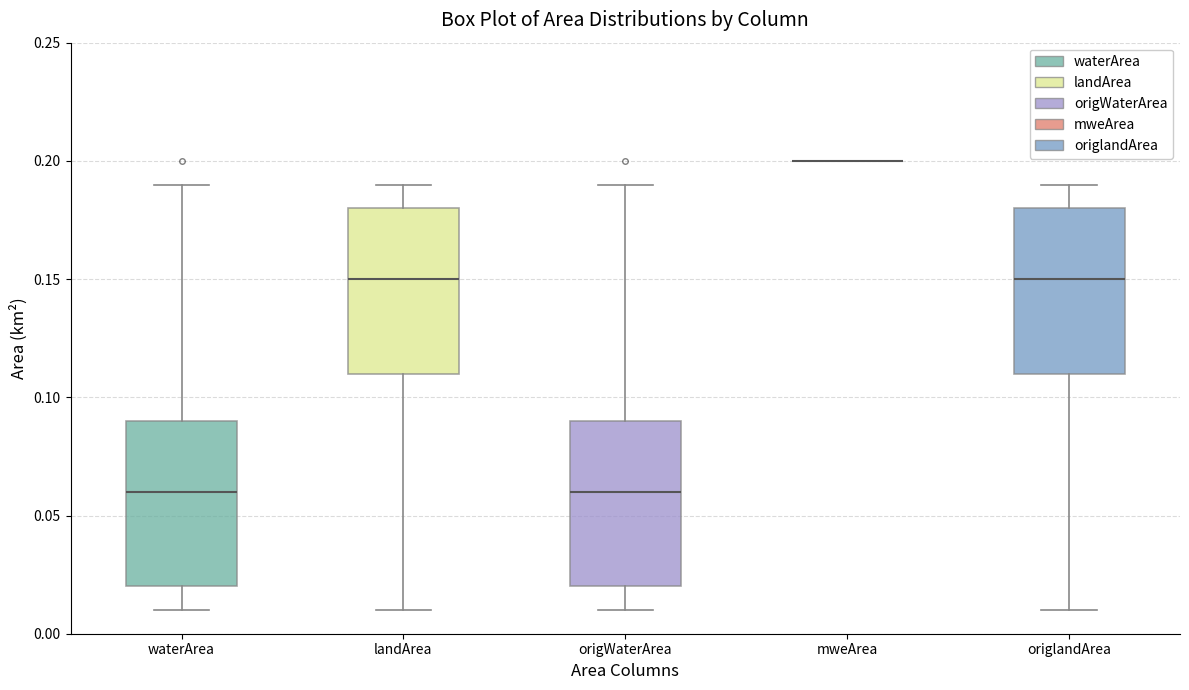

Reading left to right, read every box against the y-axis: the position of its median line, the range the box covers, and the ends of its whiskers. The values are not printed on the chart, so give them approximately, as read against the axis.

waterArea: median 0.06, box 0.02 to 0.09, whiskers 0.01 to 0.19
landArea: median 0.15, box 0.11 to 0.18, whiskers 0.01 to 0.19
origWaterArea: median 0.06, box 0.02 to 0.09, whiskers 0.01 to 0.19
mweArea: box collapsed to a line at 0.20, whiskers 0.20 to 0.20
origlandArea: median 0.15, box 0.11 to 0.18, whiskers 0.01 to 0.19